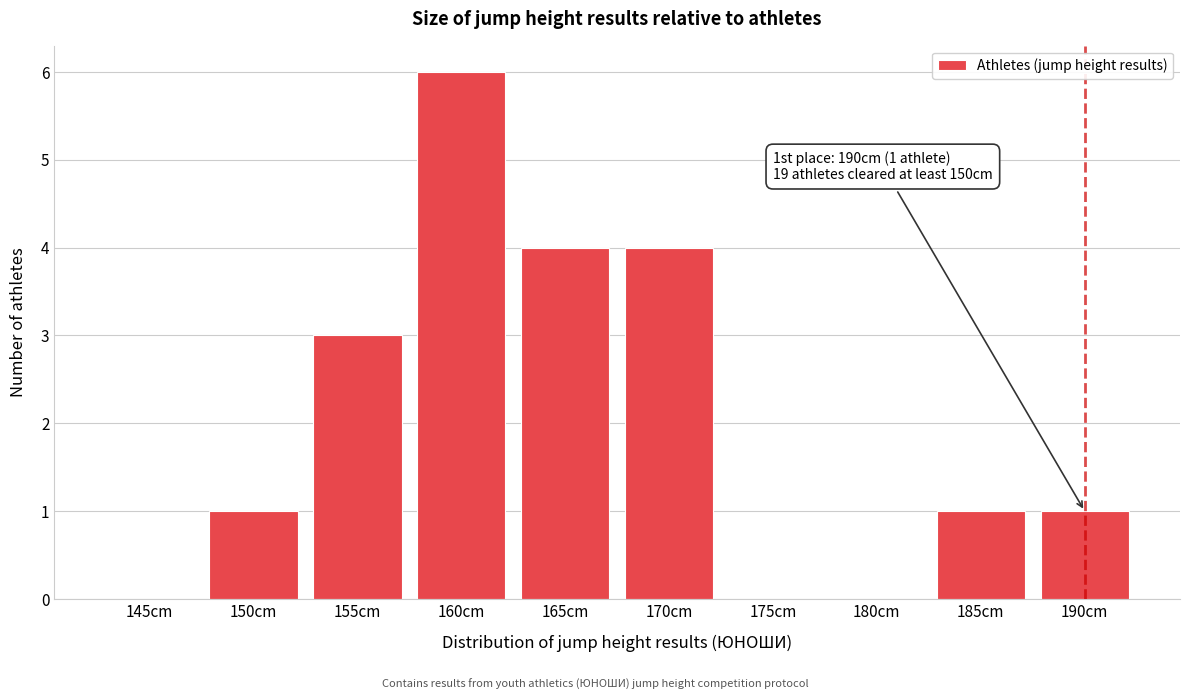

Reading left to right, list all the values displayed in this chart.

145cm=0	150cm=1	155cm=3	160cm=6	165cm=4	170cm=4	175cm=0	180cm=0	185cm=1	190cm=1